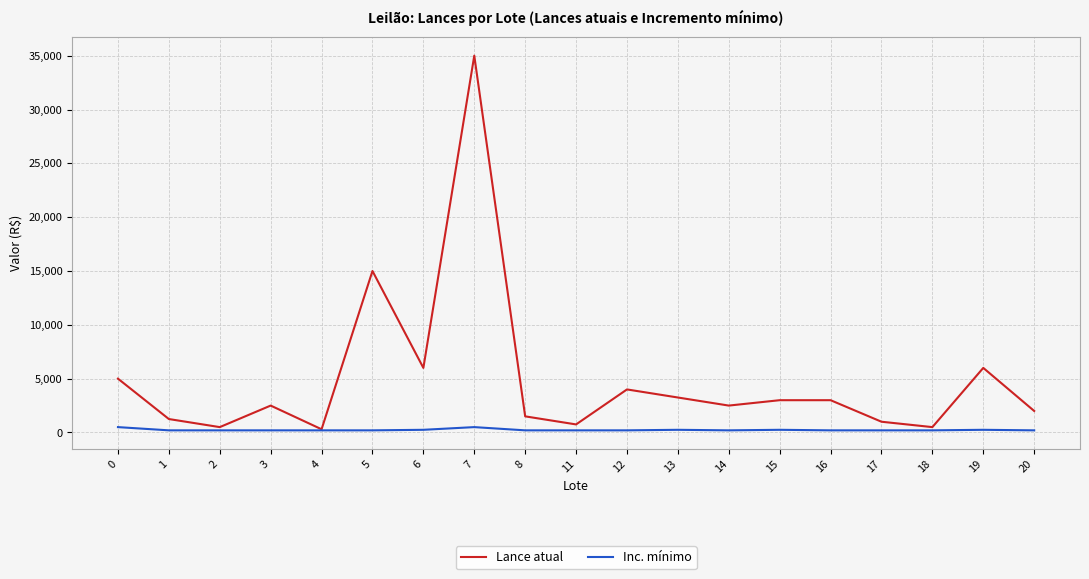

Is it true that Inc. mínimo equals 200 at 20?

True